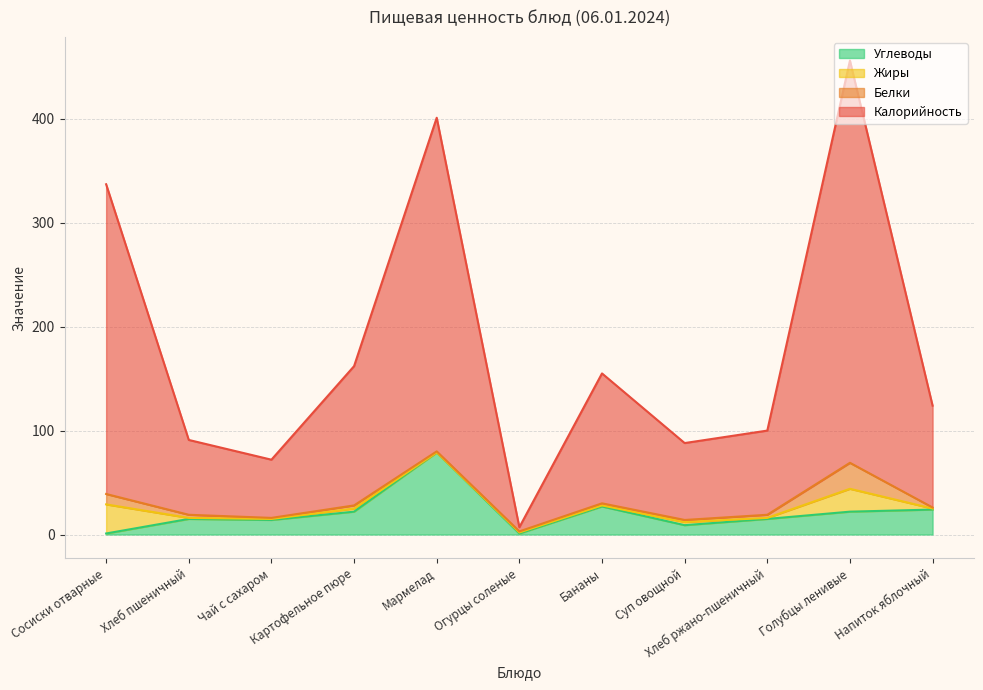

How many data points in Углеводы are above 15?

5